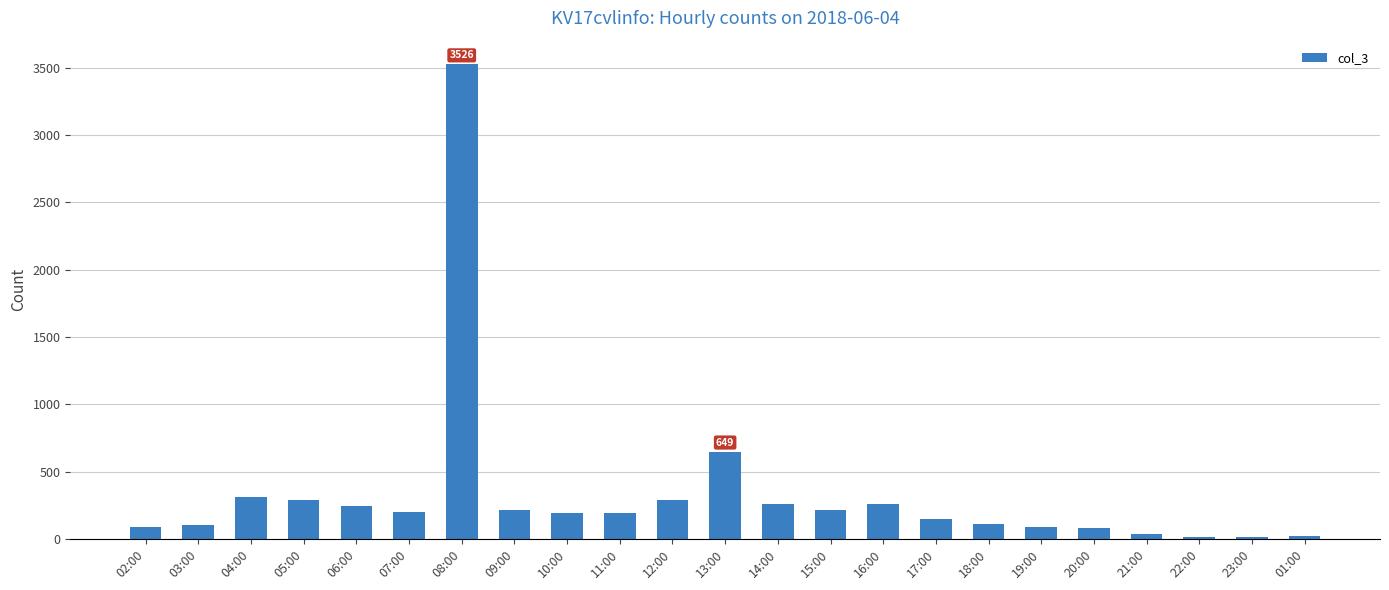

What is the difference between the values at 14:00 and 08:00?

3263